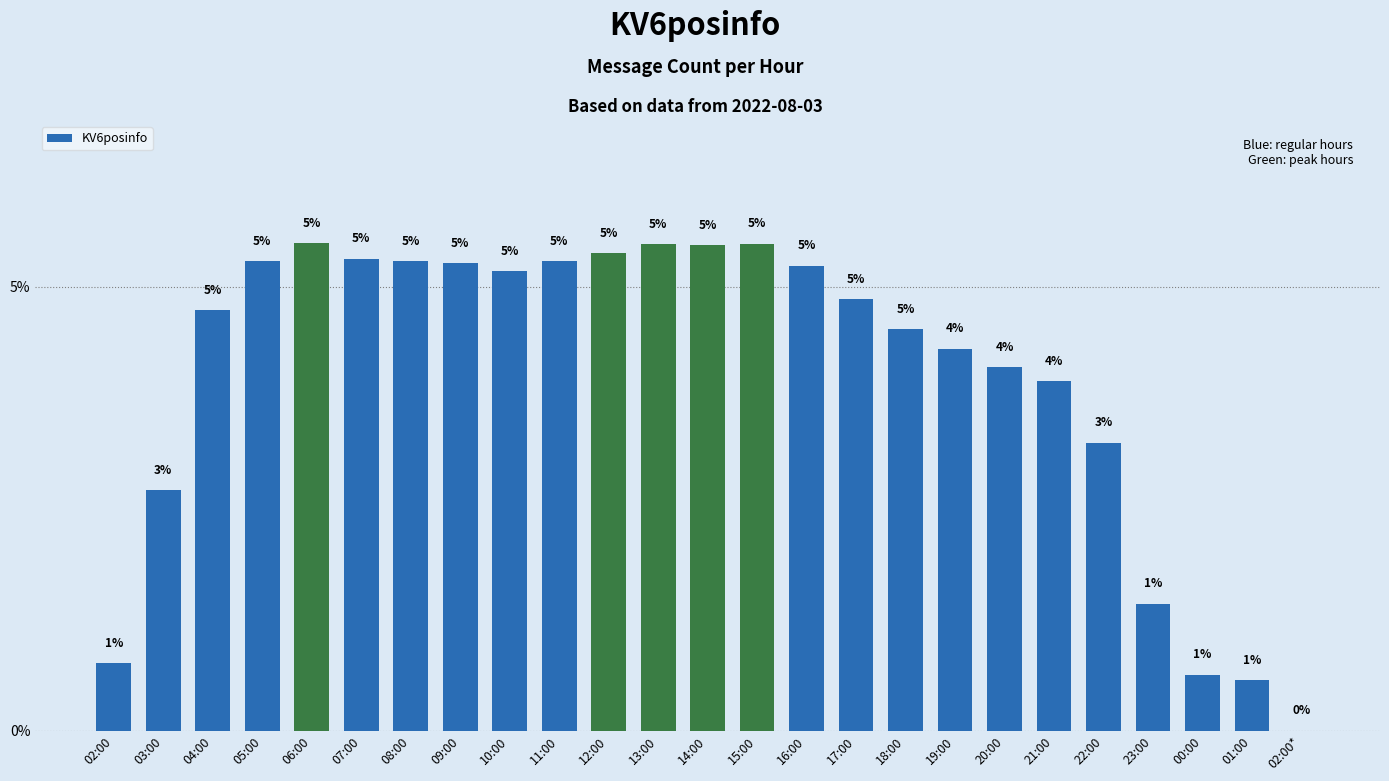

True or false: the data shows 2.0 at 22:00.

False